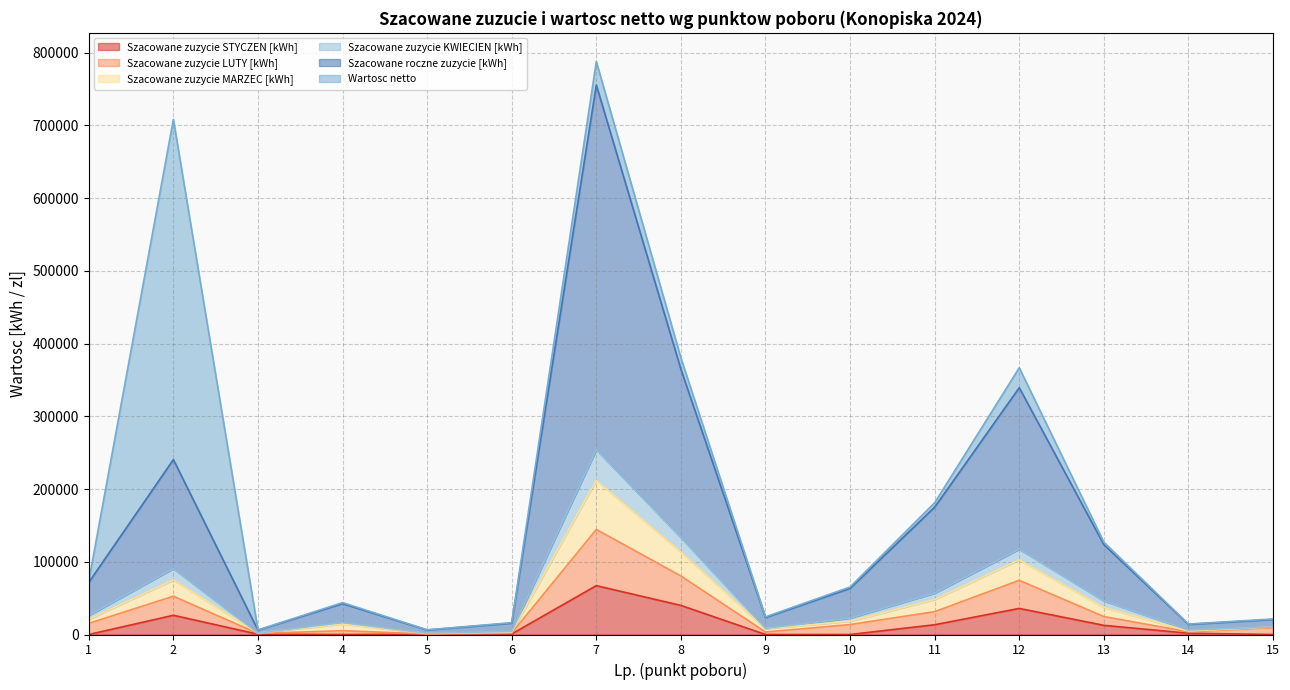

Is it true that Szacowane zuzycie LUTY [kWh] equals 1974 at 6?

True